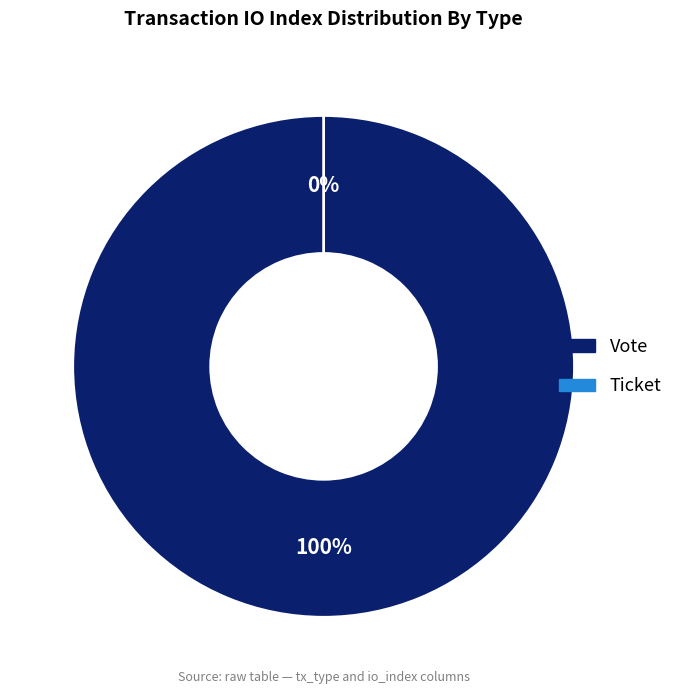

True or false: Ticket accounts for 1% of the total.

False